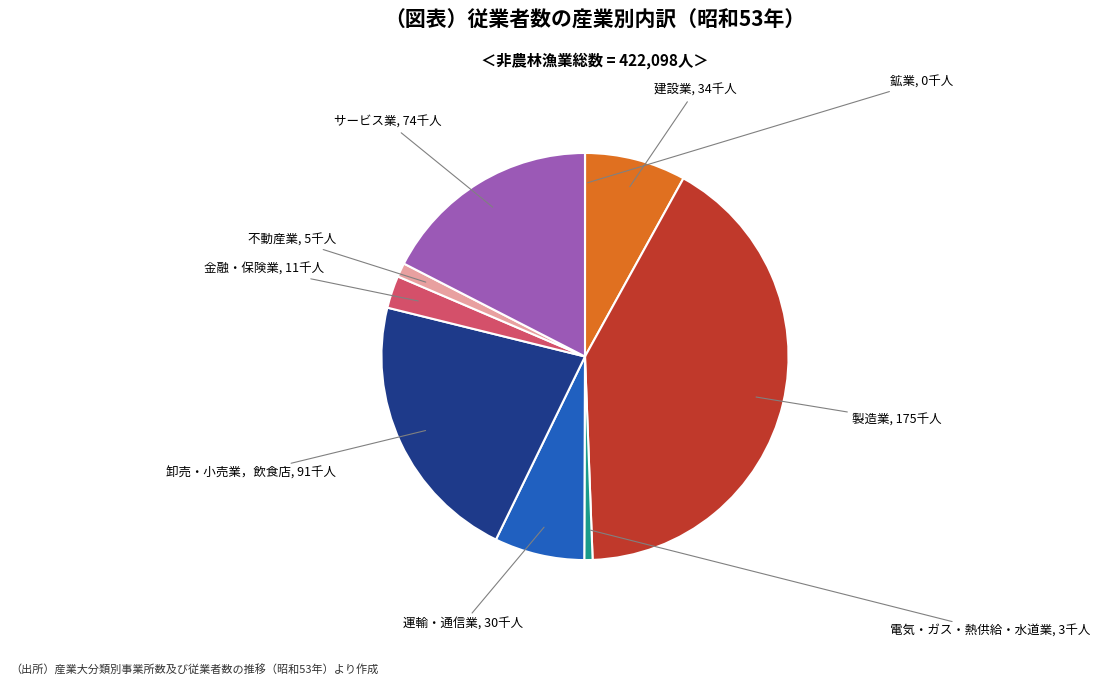

Is there any slice that represents more than half of the pie?

No